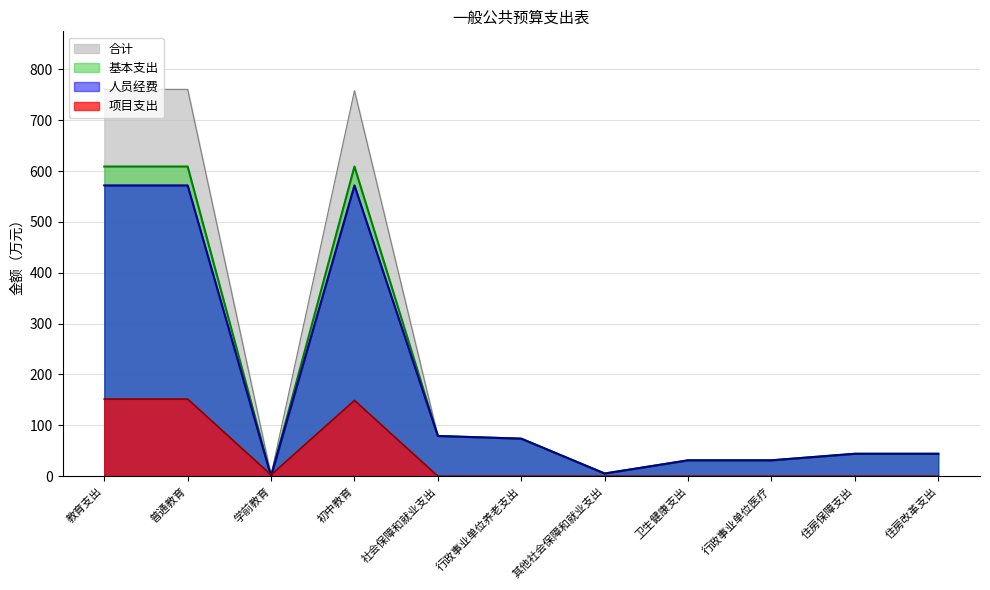

Which series has the largest range (max minus min)?

合计